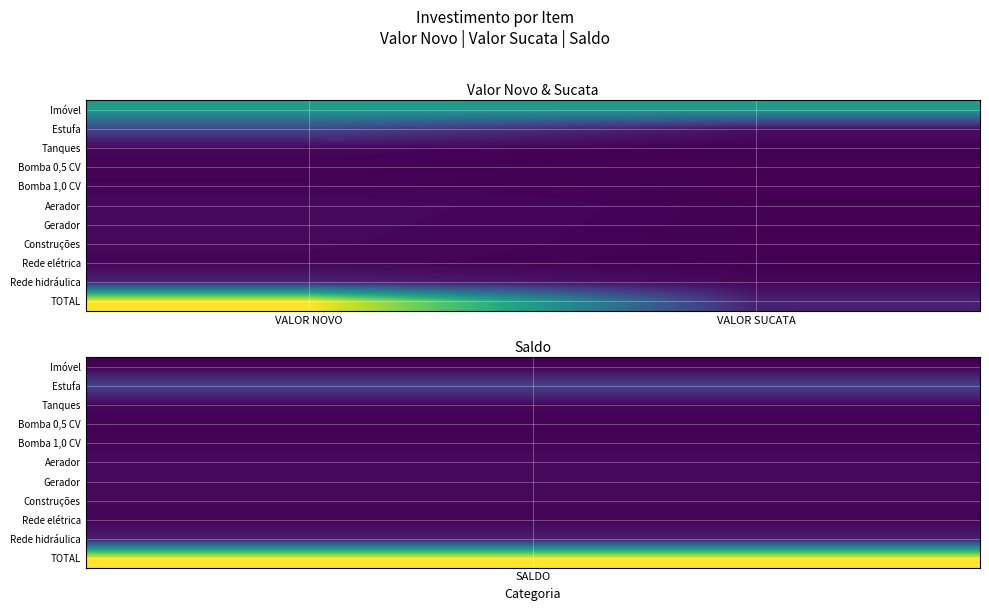

Reading right to left, extract all data points from this chart.

Imóvel: VALOR SUCATA=110000.0	VALOR NOVO=110000.0
Estufa: VALOR SUCATA=8848.6	VALOR NOVO=44243.0
Tanques: VALOR SUCATA=720.0	VALOR NOVO=3600.0
Bomba 0,5 CV: VALOR SUCATA=344.0	VALOR NOVO=1720.0
Bomba 1,0 CV: VALOR SUCATA=576.0	VALOR NOVO=2880.0
Aerador: VALOR SUCATA=1160.0	VALOR NOVO=5800.0
Gerador: VALOR SUCATA=1040.0	VALOR NOVO=5200.0
Construções: VALOR SUCATA=934.6	VALOR NOVO=4673.0
Rede elétrica: VALOR SUCATA=665.6	VALOR NOVO=3328.0
Rede hidráulica: VALOR SUCATA=3867.6	VALOR NOVO=19338.0
TOTAL: VALOR SUCATA=18156.4	VALOR NOVO=200782.0